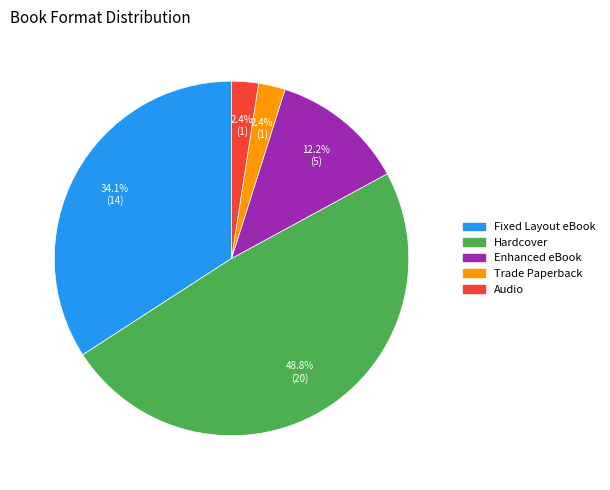

Which slice is the largest?

Hardcover